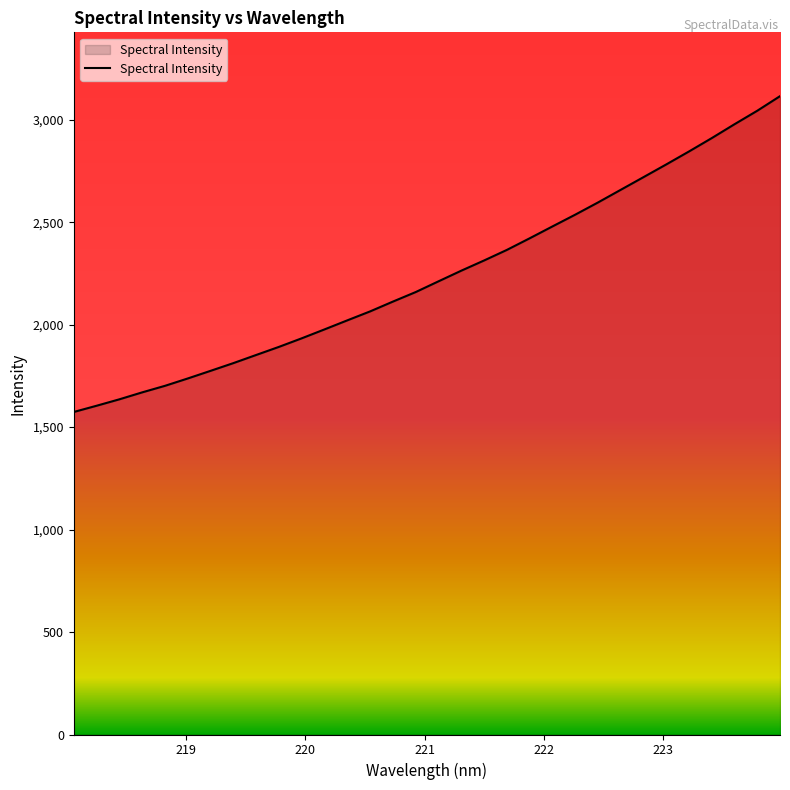

True or false: there are more than 0 points higher than both neighbors.

False